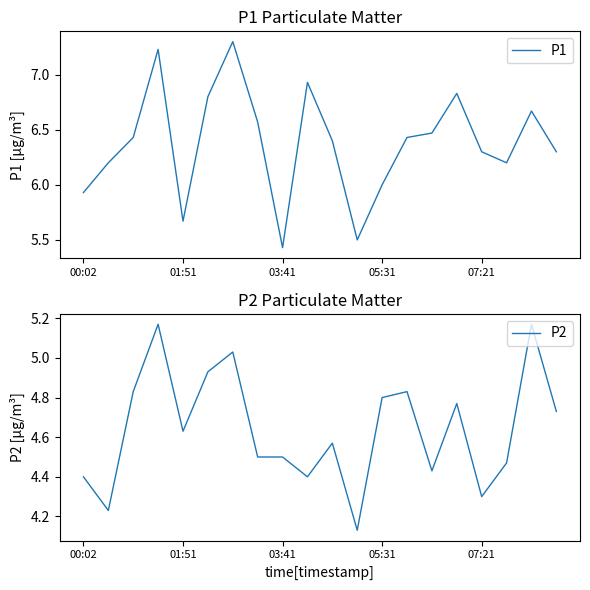

The P1 series shows 2.8 at 01:51. True or false?

False